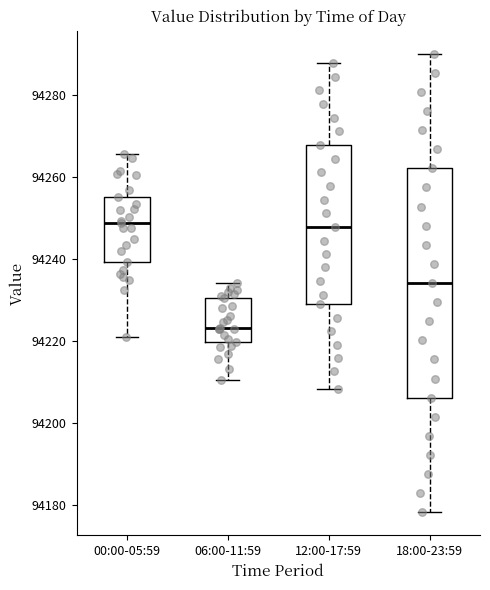

Reading left to right, transcribe this box plot: for each box, give where its median line is, the range the box spans, and where its two whiskers end, as read against the y-axis. The values are not printed on the chart, so give them approximately, as read against the axis.

00:00-05:59: median 94248, box 94240 to 94256, whiskers 94222 to 94266
06:00-11:59: median 94224, box 94220 to 94230, whiskers 94210 to 94234
12:00-17:59: median 94248, box 94228 to 94268, whiskers 94208 to 94288
18:00-23:59: median 94234, box 94206 to 94262, whiskers 94178 to 94290